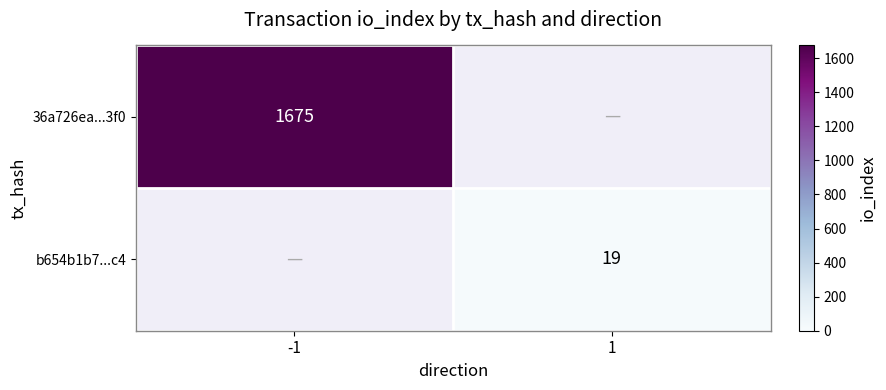

What is the maximum value shown in the chart?

1675.0